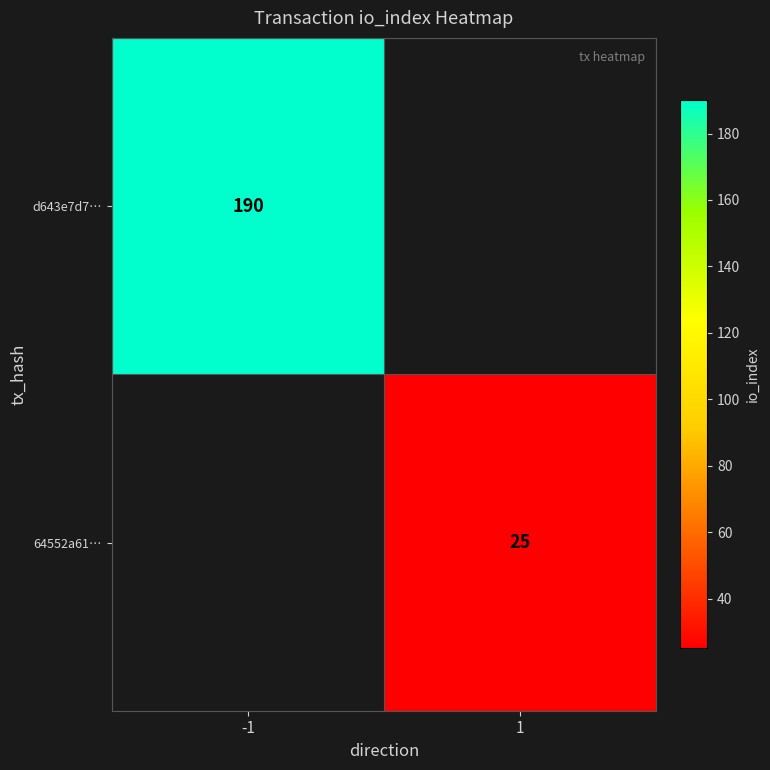

The 64552a61… series shows 11 at 1. True or false?

False